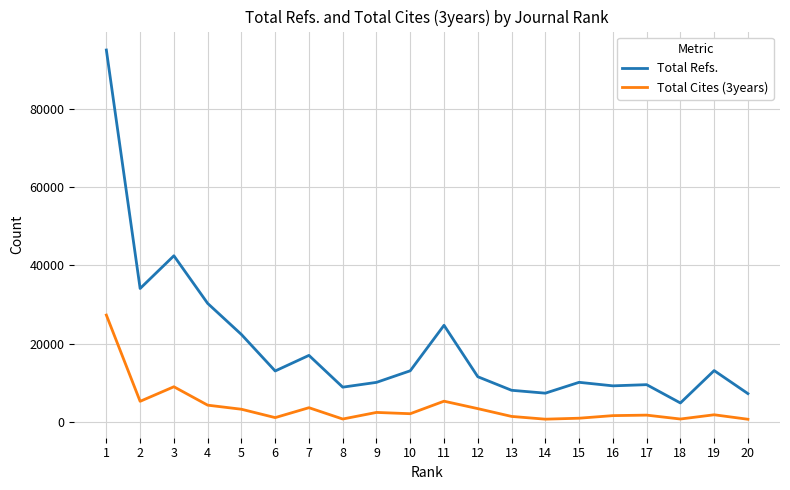

At which category is the sum across all series the highest?

1